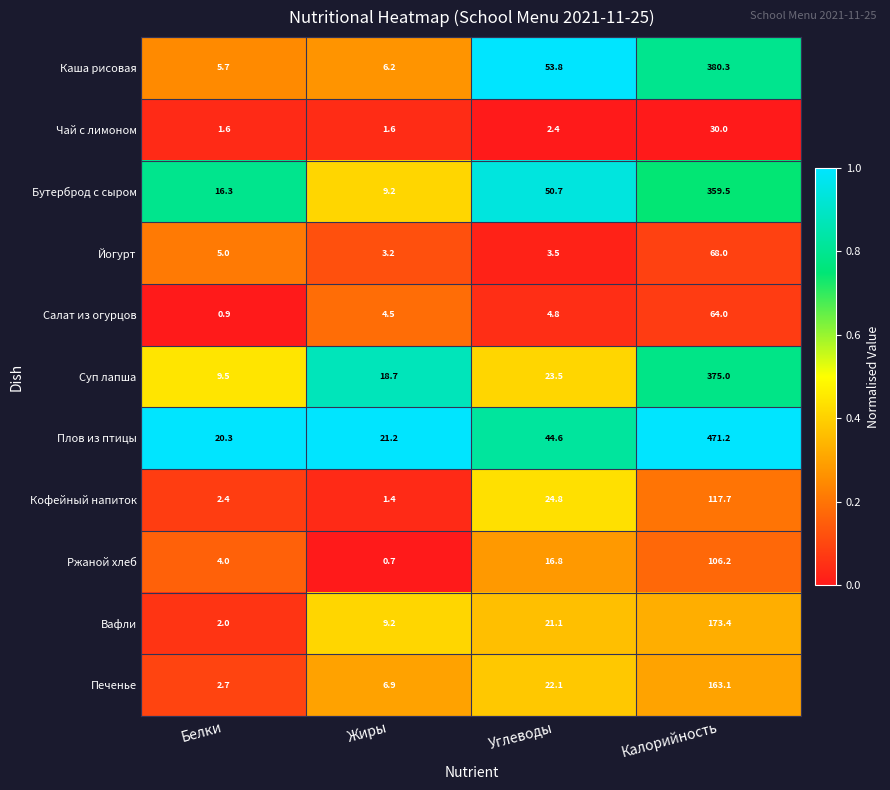

List the series in order of their peak value, highest first.

Плов из птицы, Каша рисовая, Суп лапша, Бутерброд с сыром, Вафли, Печенье, Кофейный напиток, Ржаной хлеб, Йогурт, Салат из огурцов, Чай с лимоном